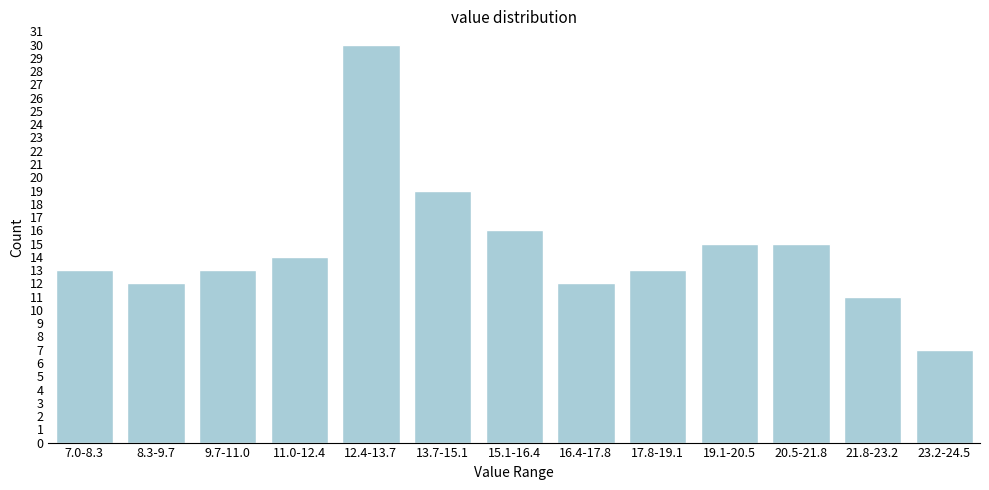

Reading left to right, what are all the values shown in this chart?

7.0-8.3=13	8.3-9.7=12	9.7-11.0=13	11.0-12.4=14	12.4-13.7=30	13.7-15.1=19	15.1-16.4=16	16.4-17.8=12	17.8-19.1=13	19.1-20.5=15	20.5-21.8=15	21.8-23.2=11	23.2-24.5=7